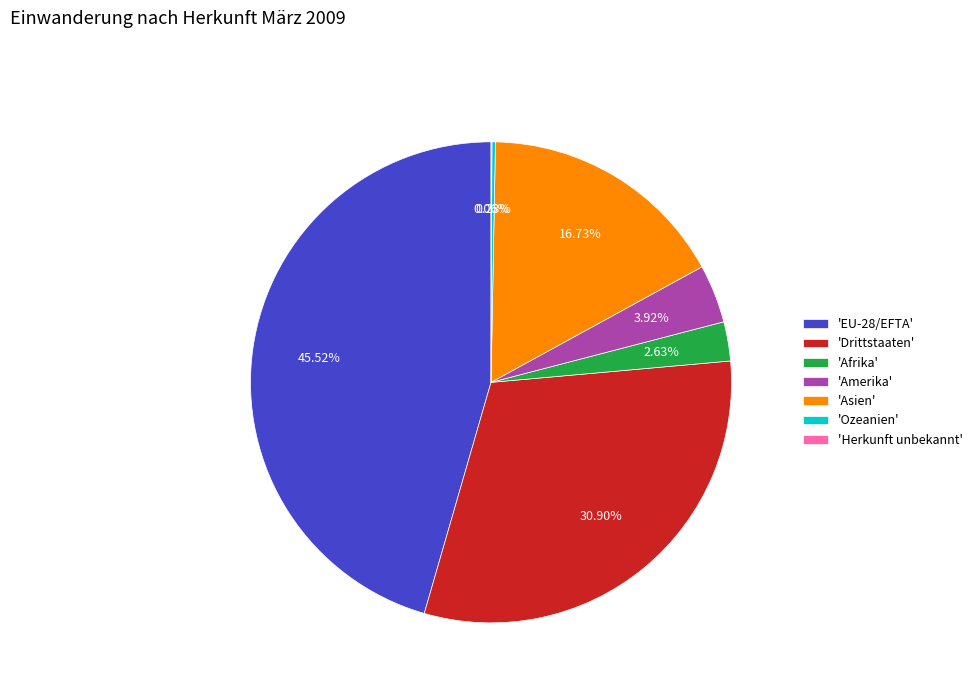

Does 'Afrika' represent more than half of the total?

No